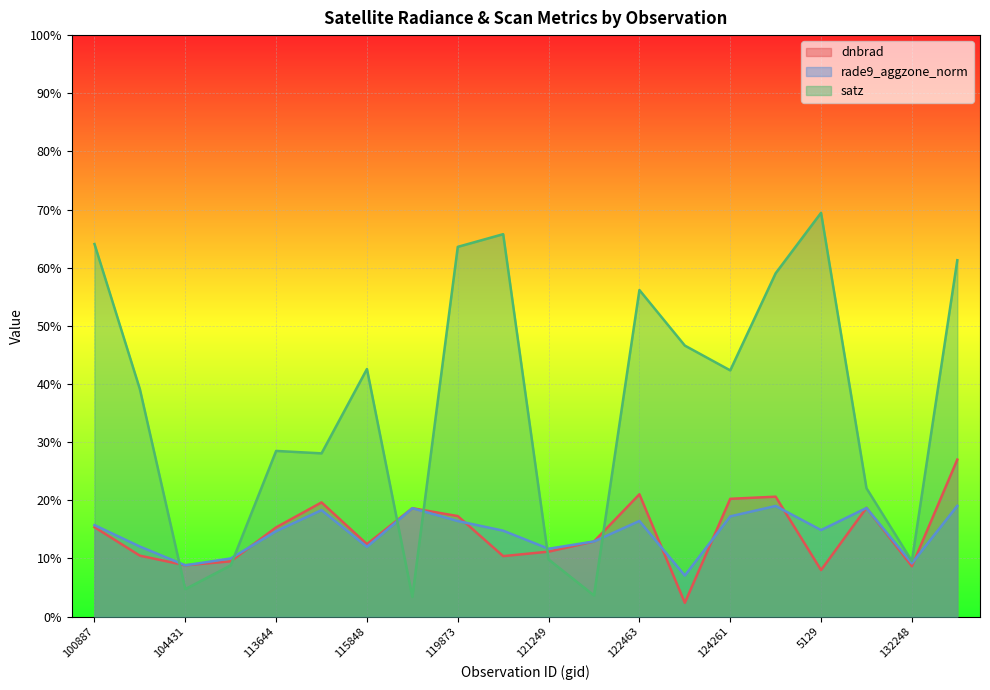

What is the difference between the maximum and minimum values in the rade9_aggzone_norm series?

12.0